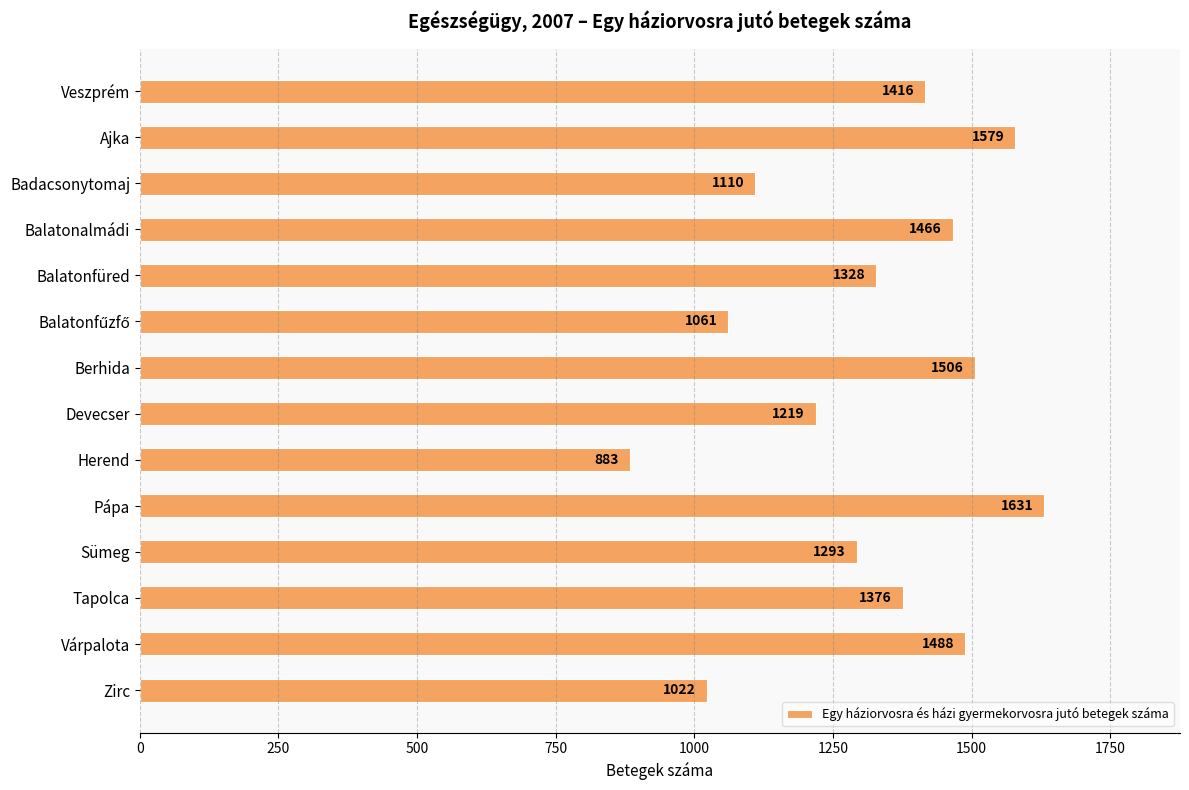

What is the value of the 1st bar from the top?

1416